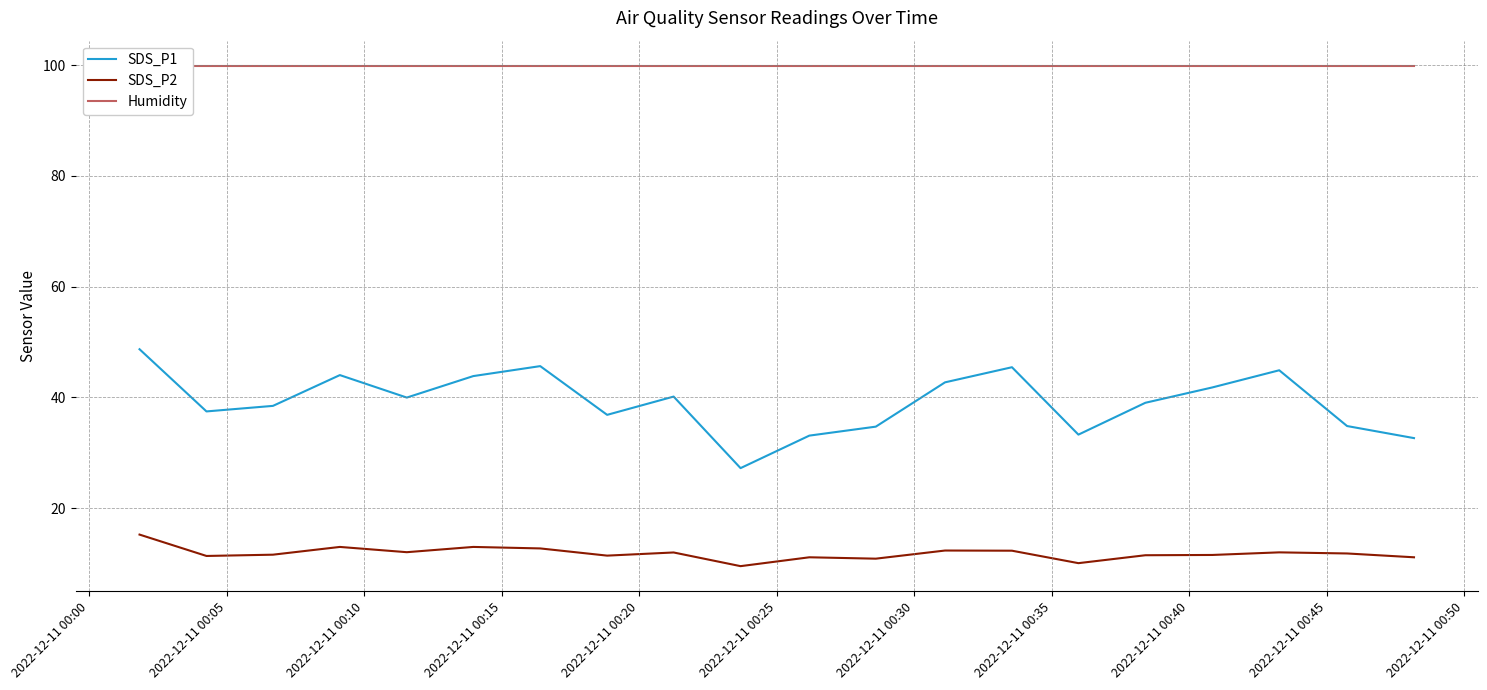

True or false: SDS_P1 and SDS_P2 cross at least once.

False